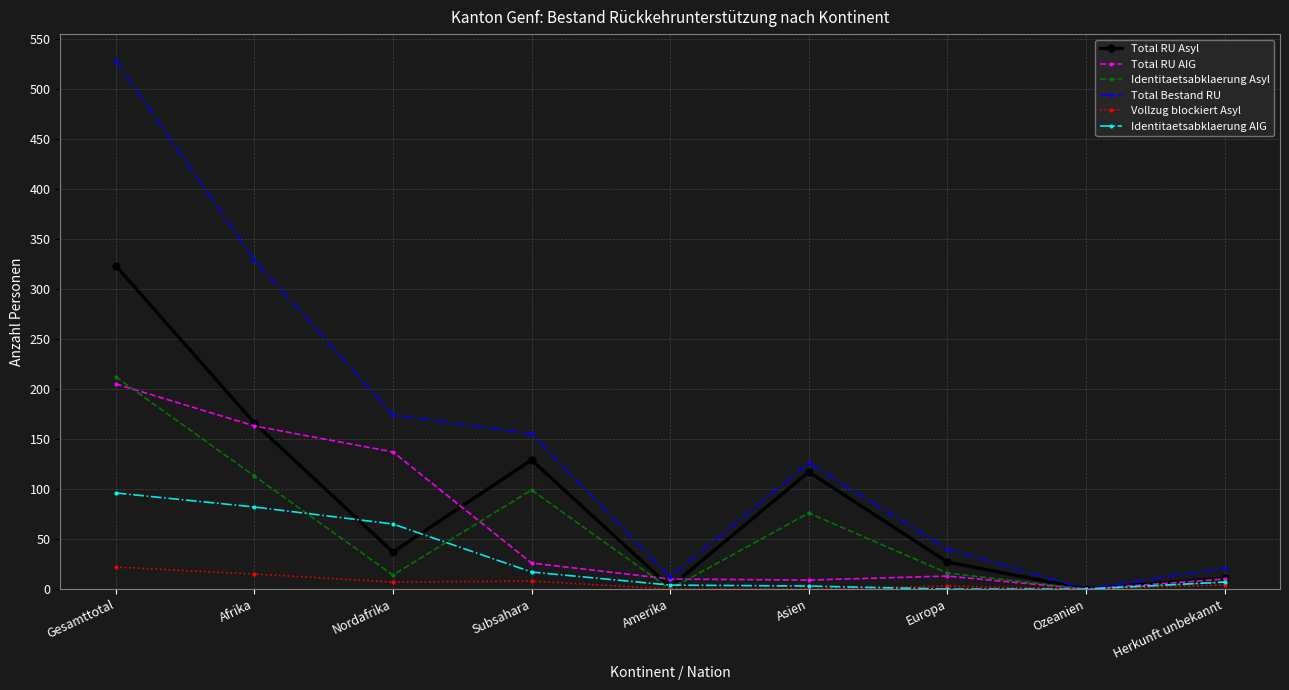

Between Subsahara and Ozeanien, which series saw the biggest shift?

Total Bestand RU